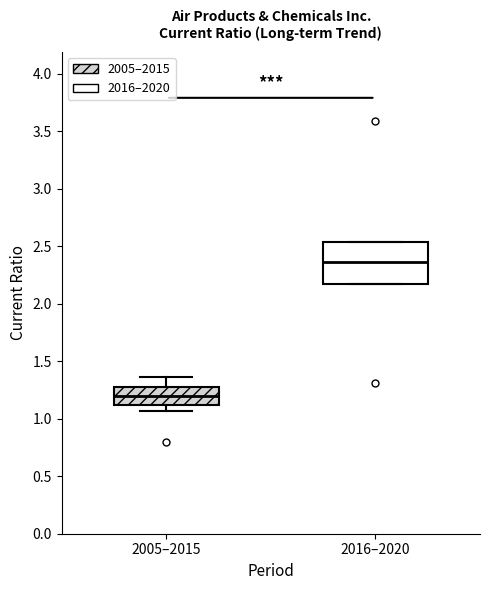

Reading left to right, read every box against the y-axis: the position of its median line, the range the box covers, and the ends of its whiskers. The values are not printed on the chart, so give them approximately, as read against the axis.

2005–2015: median 1.20, box 1.10 to 1.30, whiskers 1.05 to 1.35
2016–2020: median 2.35, box 2.15 to 2.55, whiskers 2.15 to 2.55